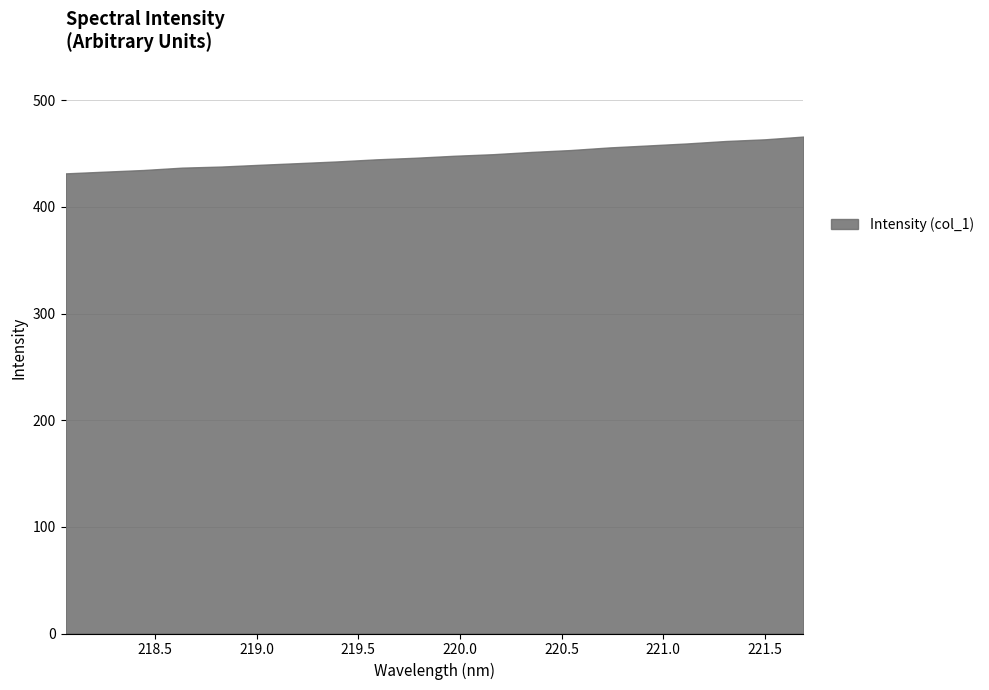

What is the greatest value displayed?

466.0